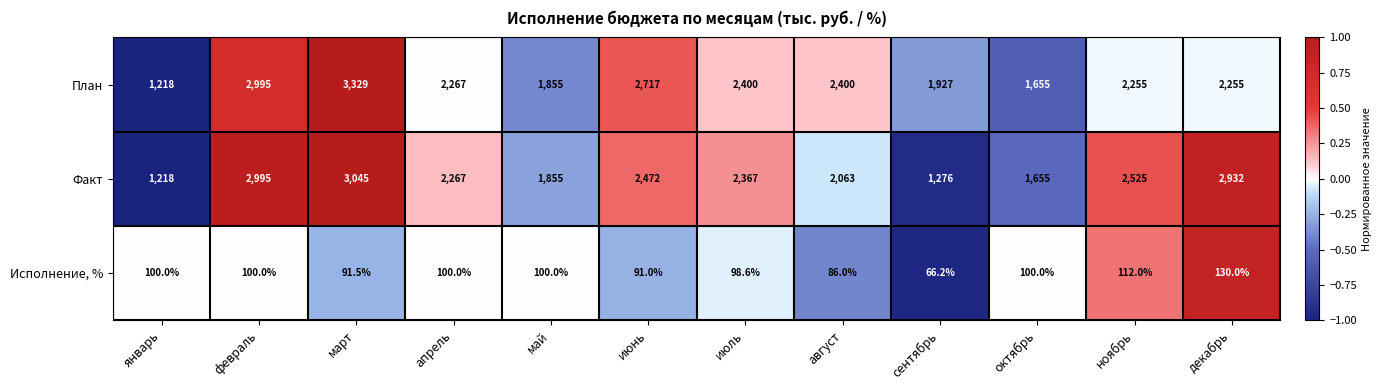

Rank the series at июнь from lowest to highest value.

Исполнение, %, Факт, План